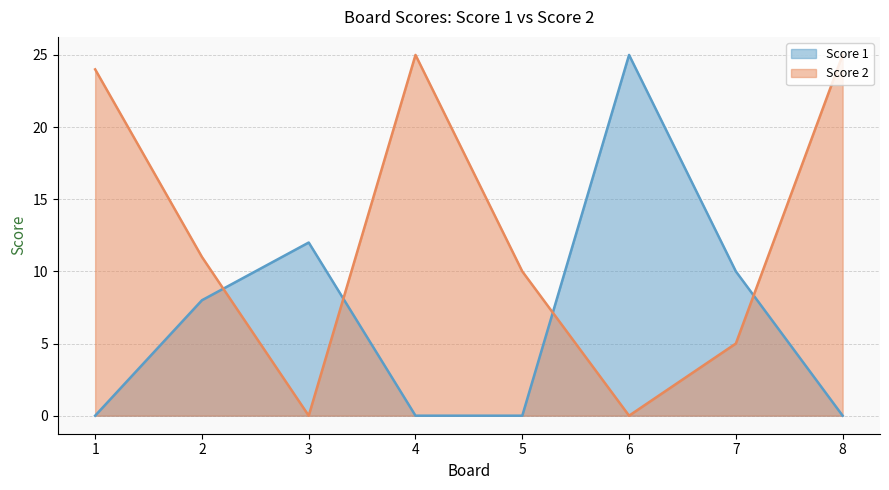

Reading left to right, list all the values displayed in this chart.

Score 1: 1=0	2=8	3=12	4=0	5=0	6=25	7=10	8=0
Score 2: 1=24	2=11	3=0	4=25	5=10	6=0	7=5	8=25